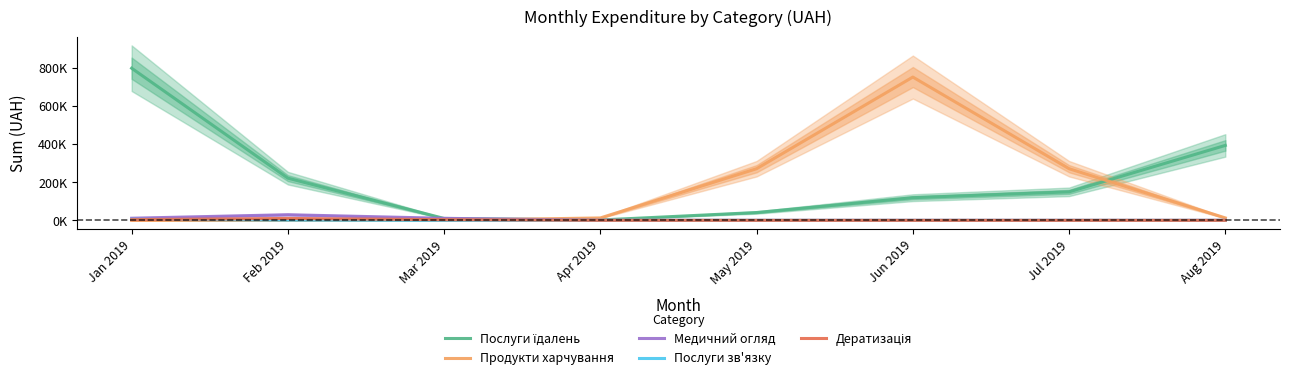

How many values in the Дератизація series exceed 168?

4